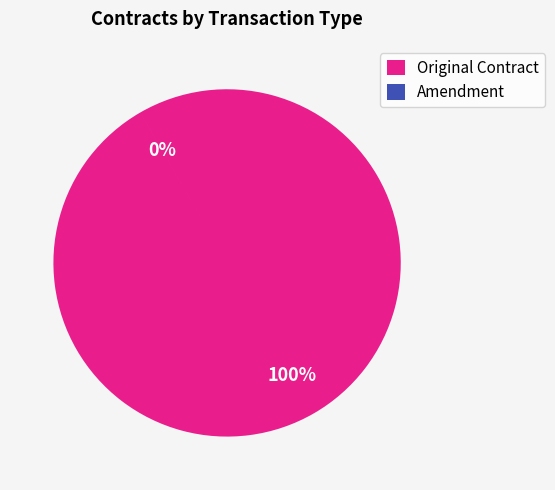

Combined, do 30 and 15 account for over 50%?

No